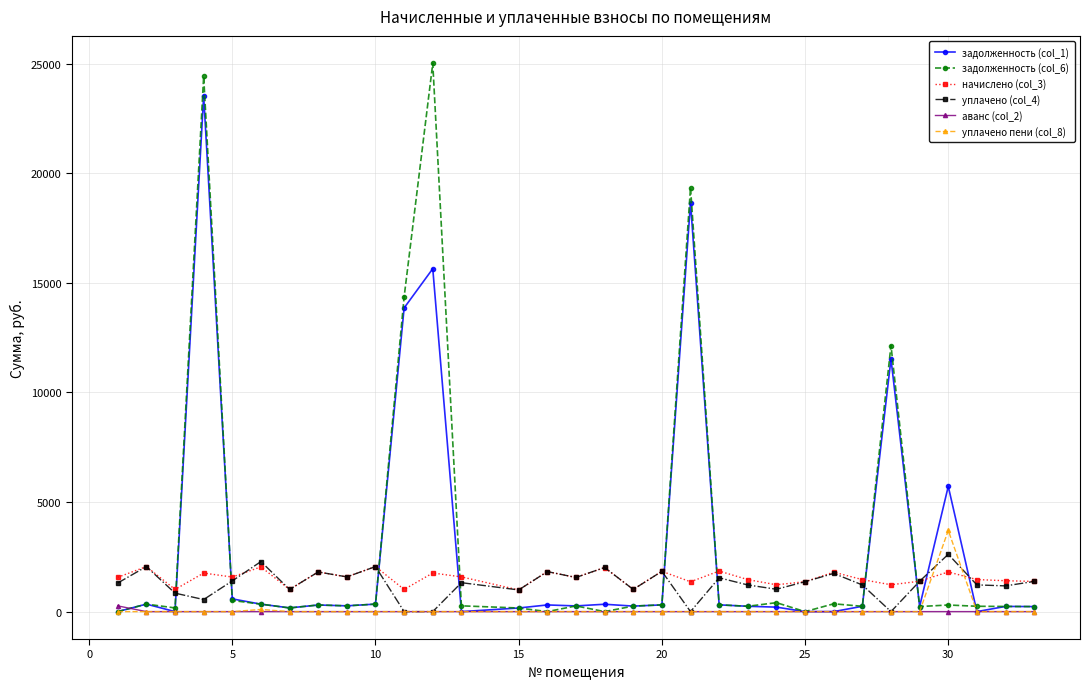

What is the greatest value displayed?

25014.3